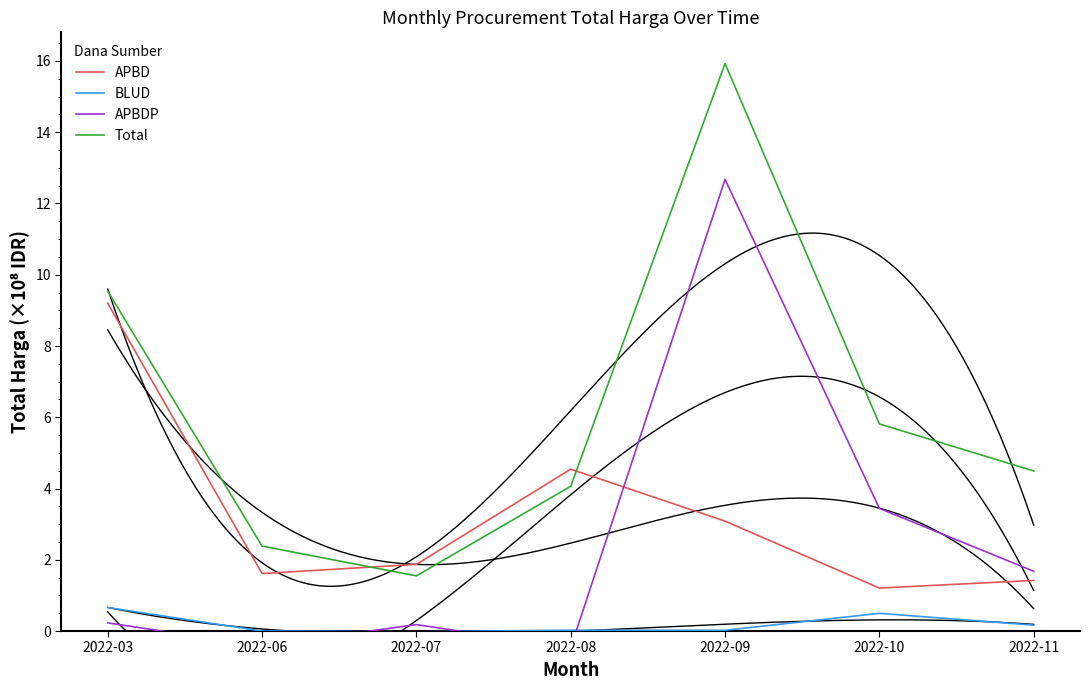

Is it true that Total equals 8.8 at 2022-10?

False